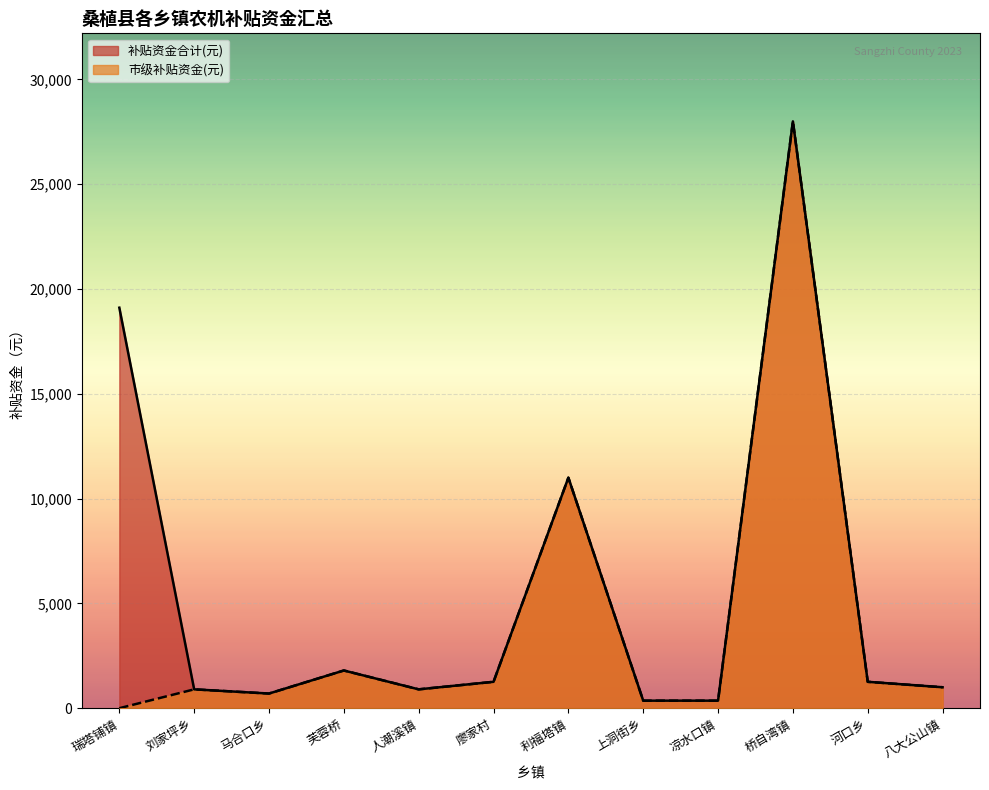

Which has a higher value, 刘家坪乡 or 八大公山镇?

八大公山镇